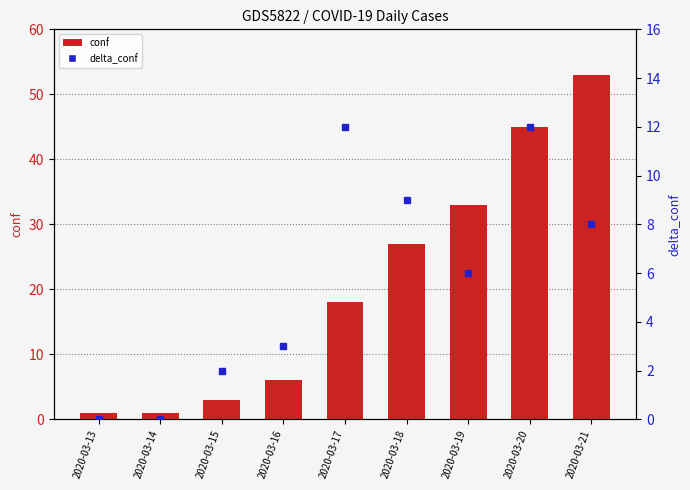

Rank the categories by conf value from lowest to highest.

2020-03-13, 2020-03-14, 2020-03-15, 2020-03-16, 2020-03-17, 2020-03-18, 2020-03-19, 2020-03-20, 2020-03-21